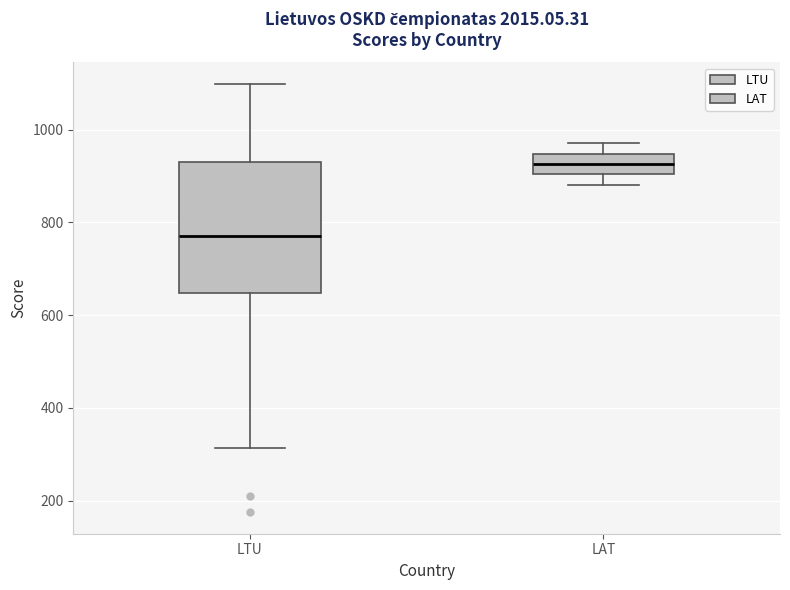

Reading left to right, transcribe this box plot: for each box, give where its median line is, the range the box spans, and where its two whiskers end, as read against the y-axis. The values are not printed on the chart, so give them approximately, as read against the axis.

LTU: median 780, box 640 to 940, whiskers 320 to 1100
LAT: median 920, box 900 to 940, whiskers 880 to 980